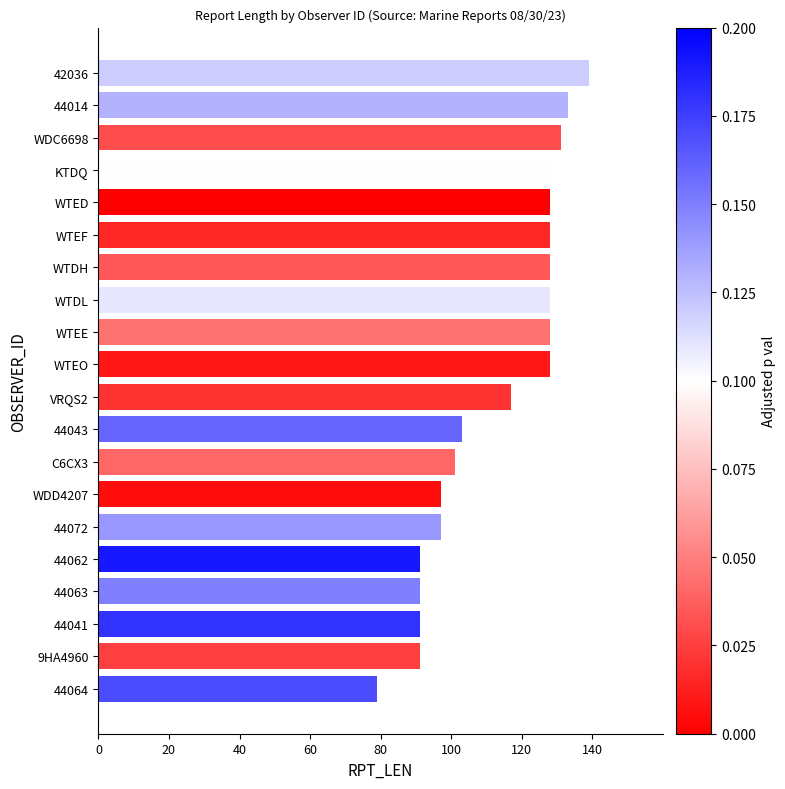

True or false: the data shows 230 at WTEO.

False